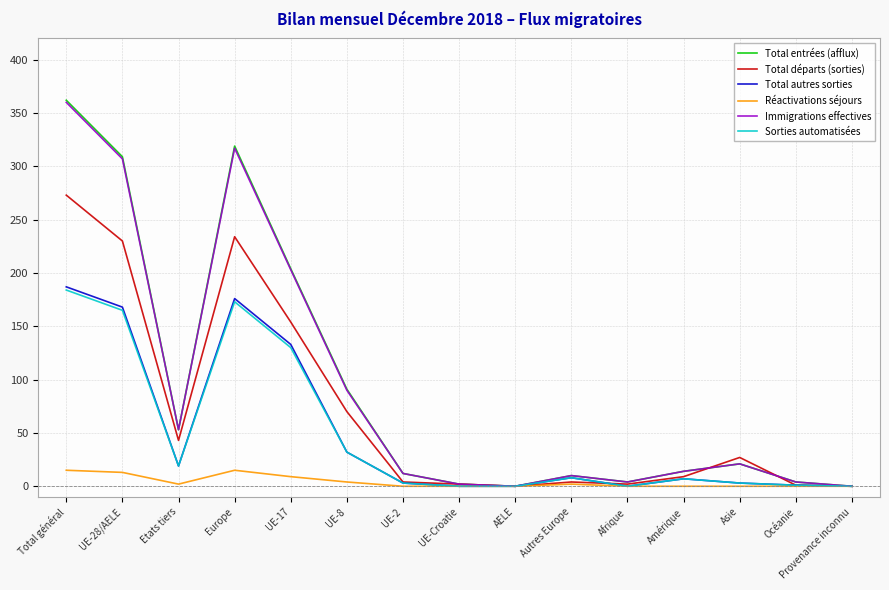

What is the maximum value for Immigrations effectives?

360